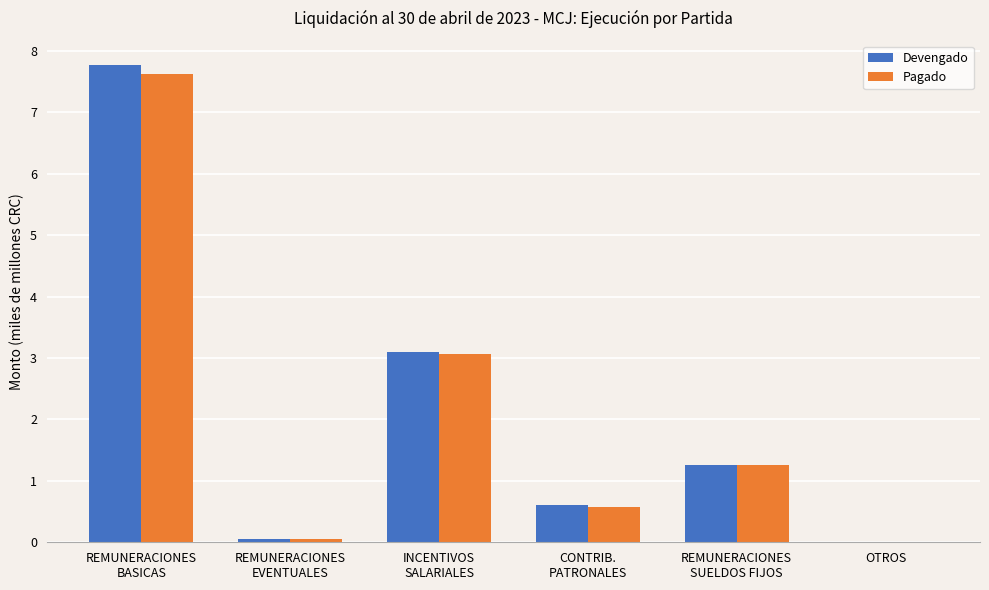

True or false: Devengado has a value of 0.0 at REMUNERACIONES
EVENTUALES.

True